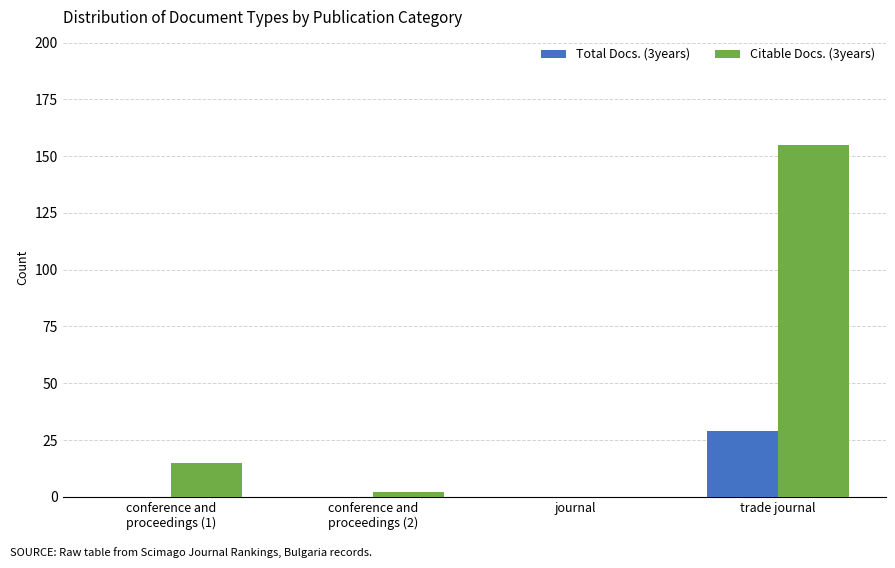

Which series changed the most between conference and
proceedings (1) and trade journal?

Citable Docs. (3years)